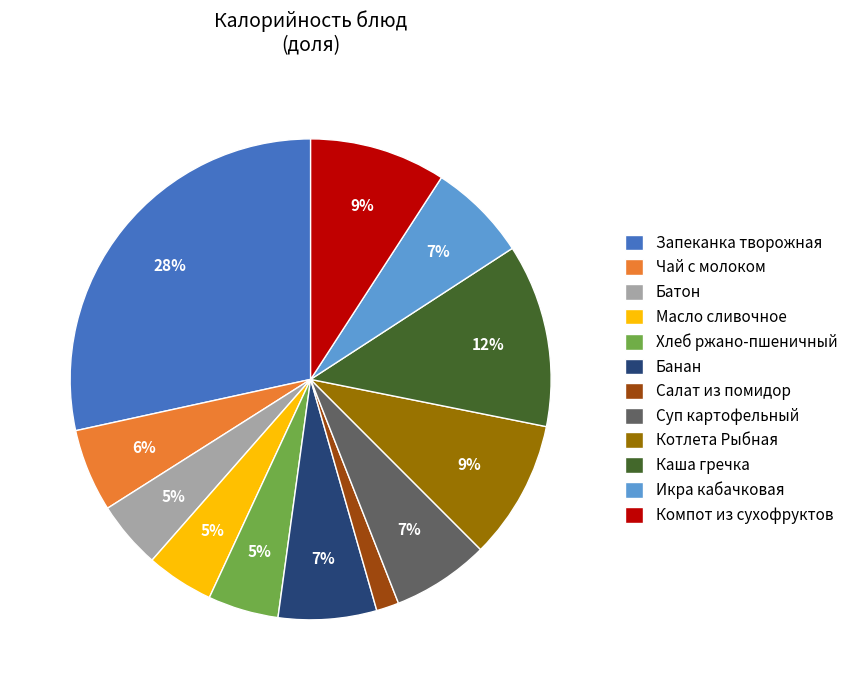

The Масло сливочное slice represents 5% of the pie. True or false?

True